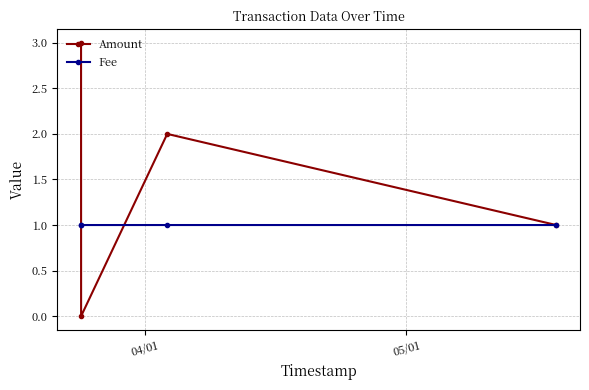

True or false: Amount has more than 2 interior local peaks.

False